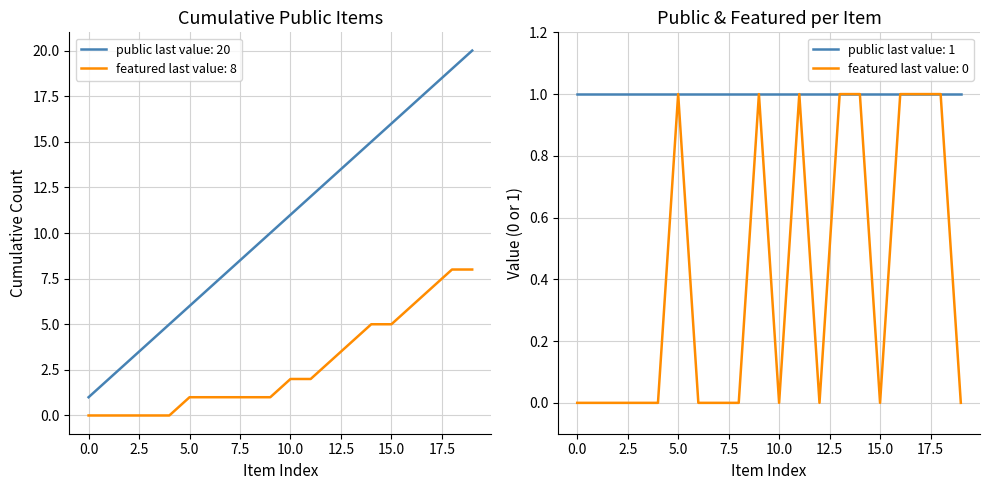

How many interior local peaks (higher than both neighbors) does the data have?

3